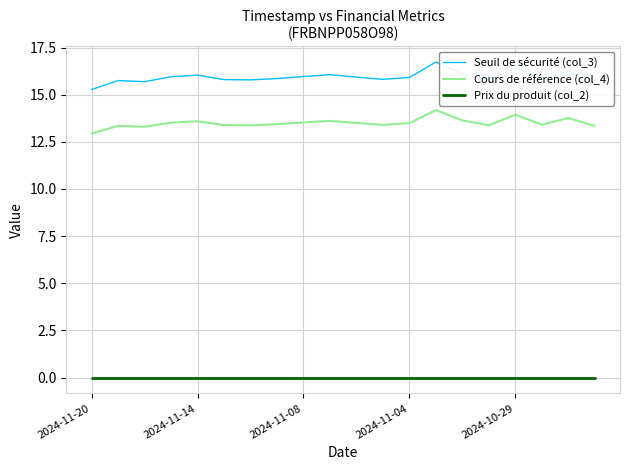

What are all the series names shown in the legend?

Seuil de sécurité (col_3), Cours de référence (col_4), Prix du produit (col_2)